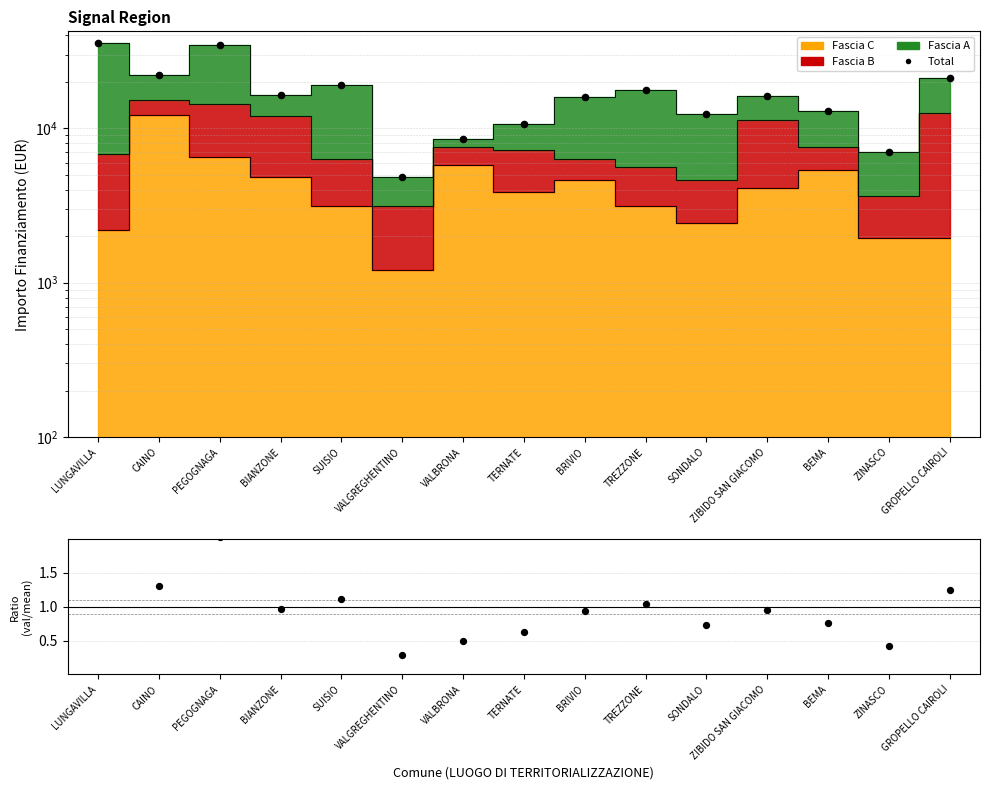

Is the value of Ratio at BRIVIO greater than the value of Total at ZIBIDO SAN GIACOMO?

No